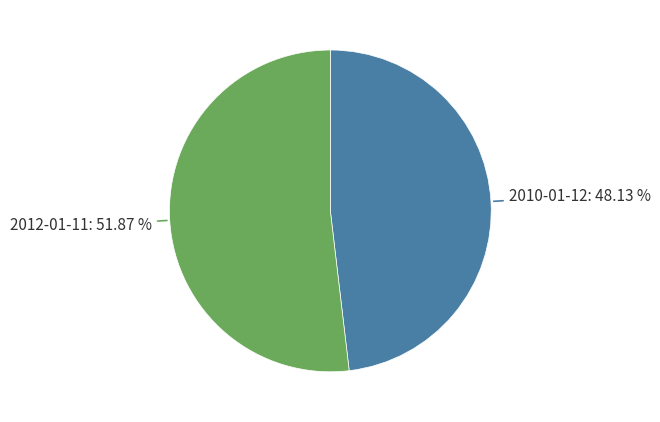

How many slices are in this pie chart?

2